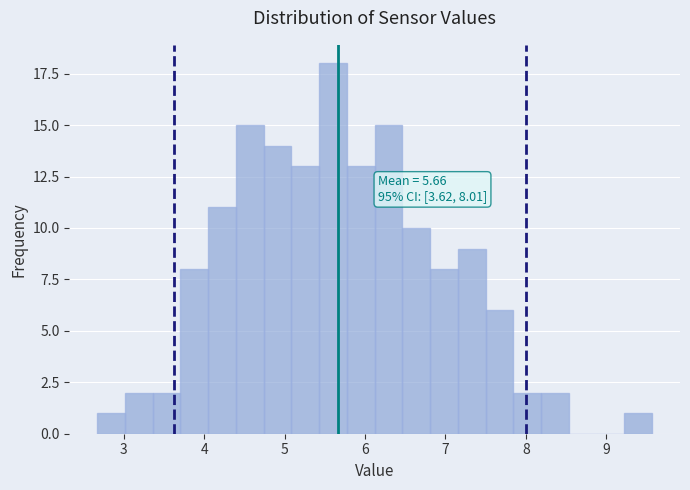

Around what value on the x-axis is the tallest bar? Give the approximate position of its centre, as read against the axis.

5.6